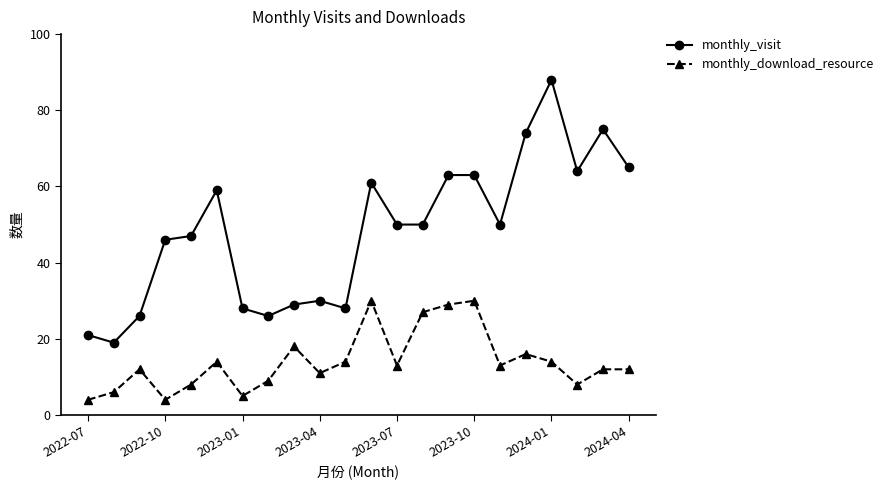

How many interior local valleys does the monthly_download_resource series have?

6